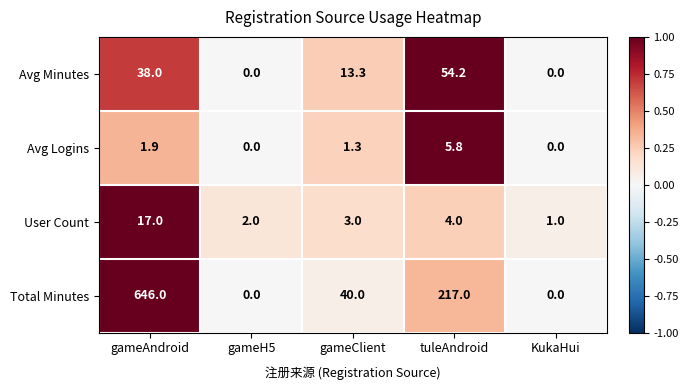

True or false: Avg Minutes has a value of 54.2 at tuleAndroid.

True